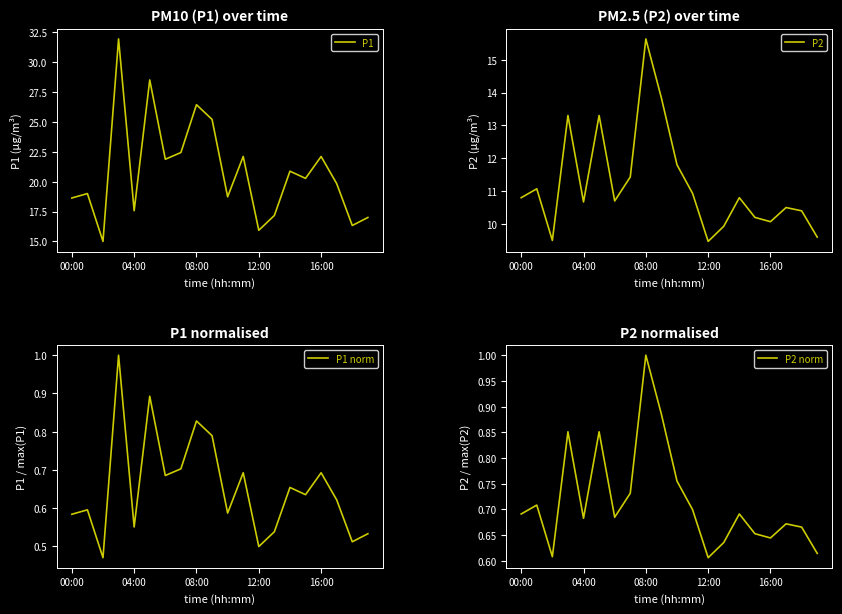

Which series has the largest range (max minus min)?

P1